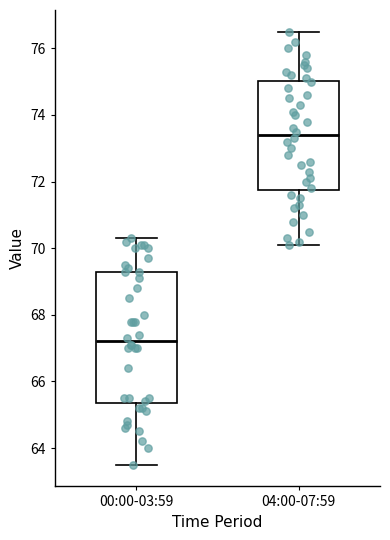

Comparing the boxes themselves (not the whiskers), which one is the tallest?

00:00-03:59